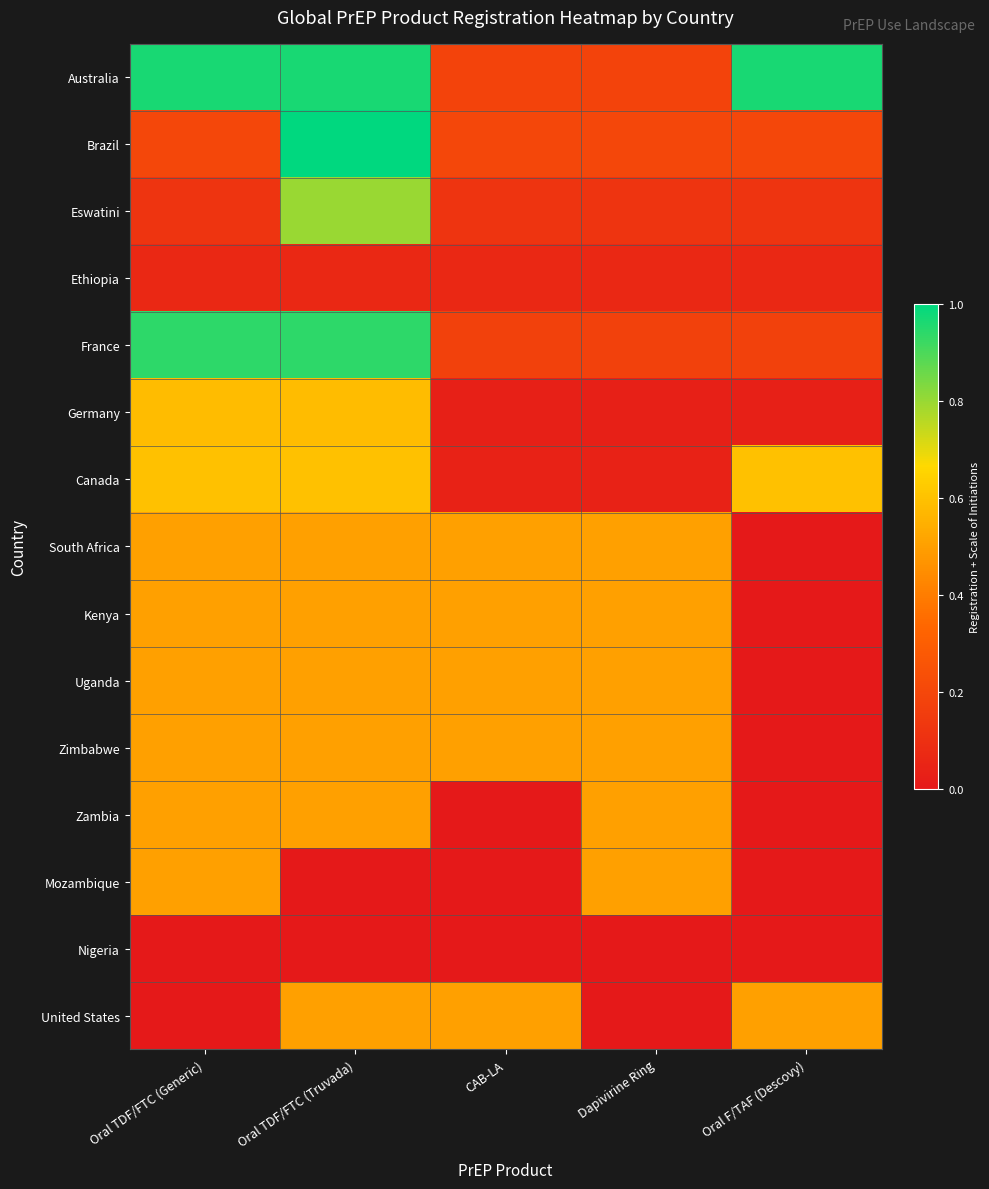

What is the total value across all series at CAB-LA?

3.3